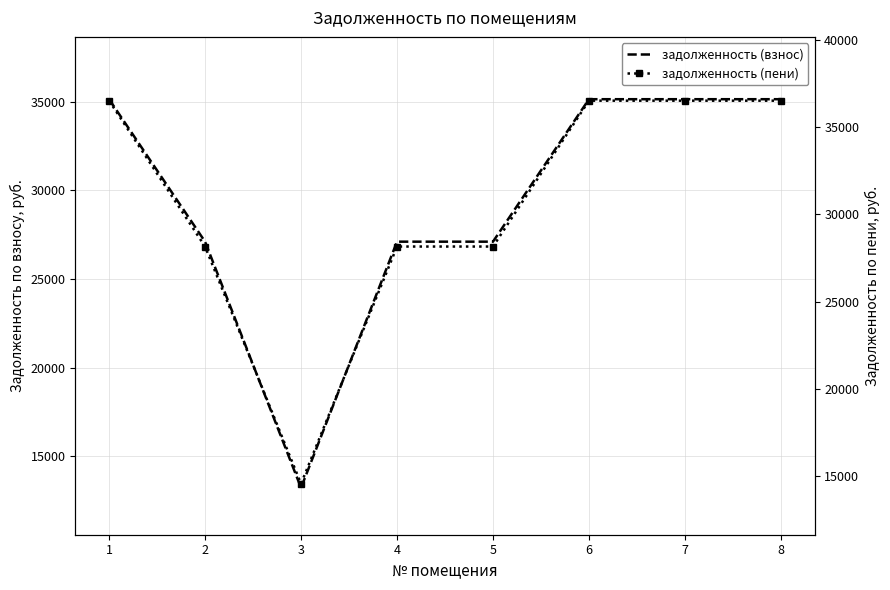

How many data points in задолженность (пени) are above 36500?

4